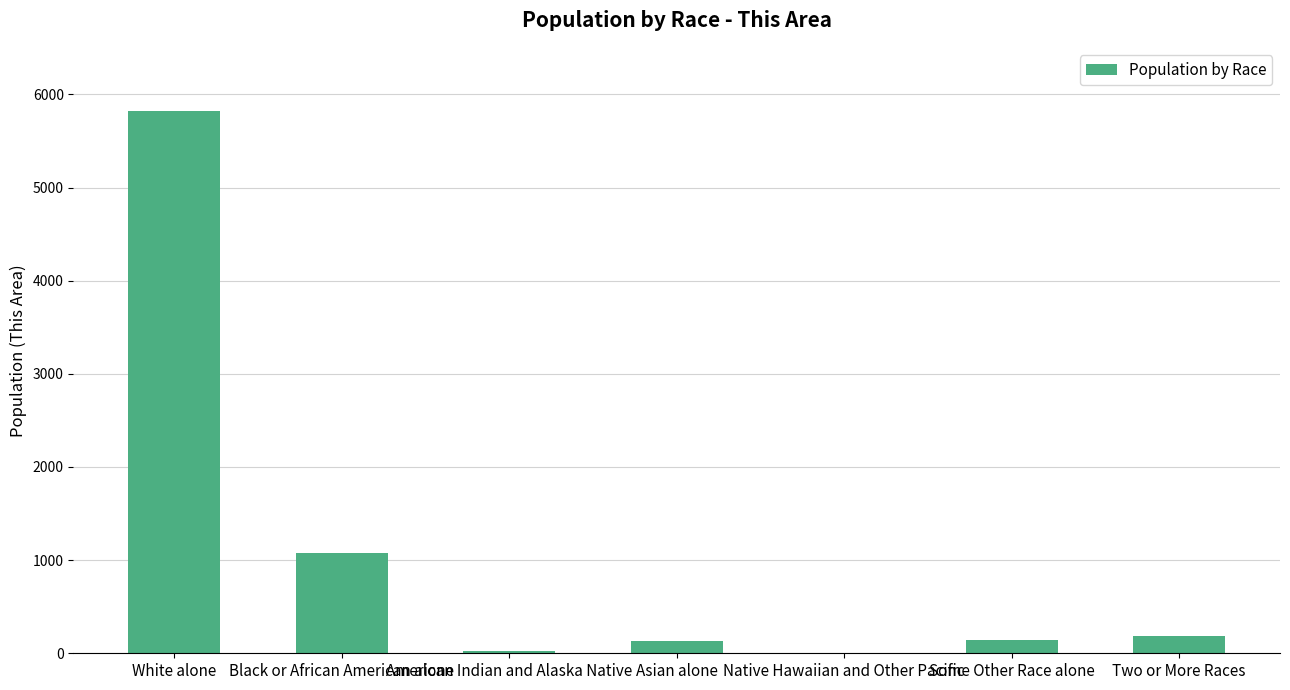

What is the maximum value shown in the chart?

5826